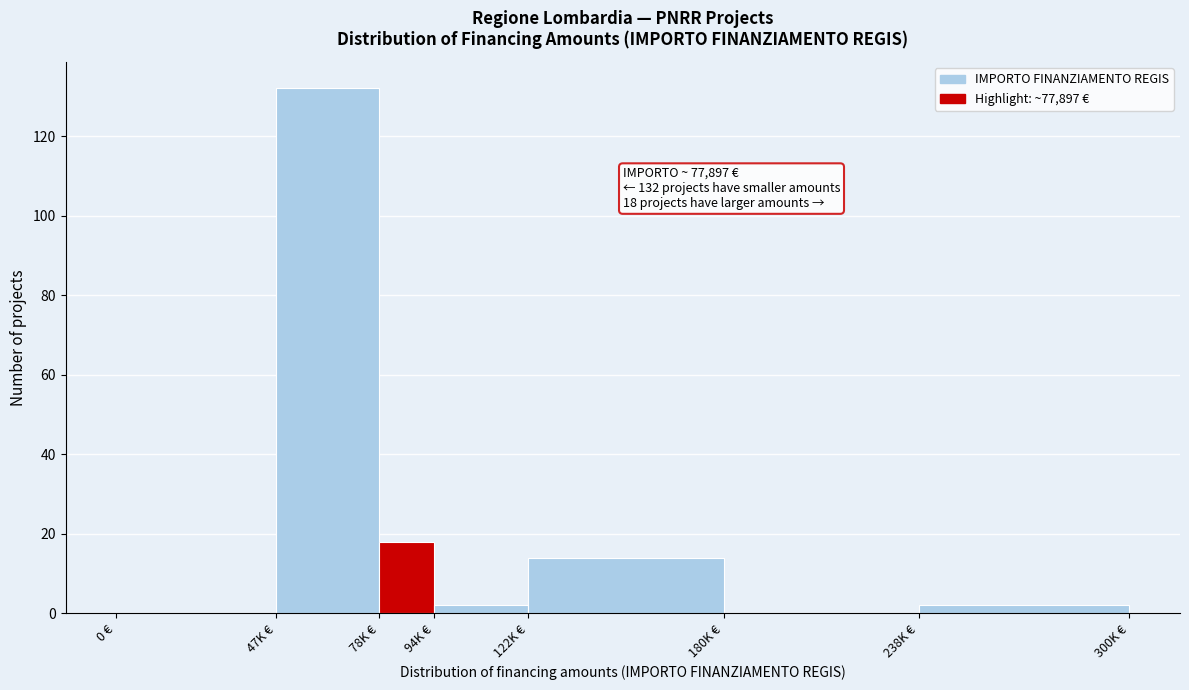

Reading left to right, what are all the values shown in this chart?

0 €=0	47K €=132	78K €=18	94K €=2	122K €=14	180K €=0	238K €=2